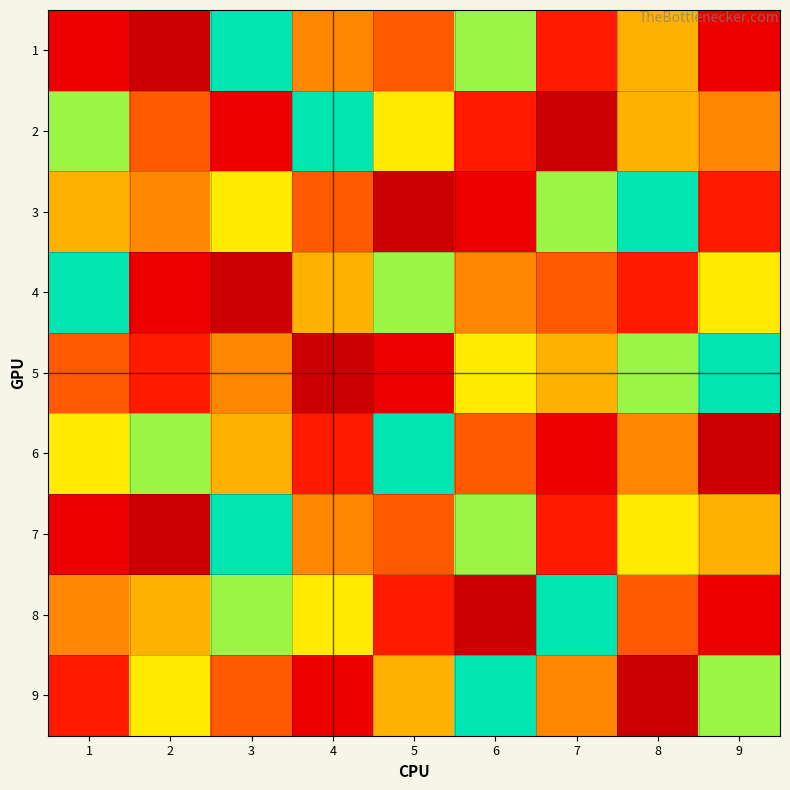

Rank the series at 5 from highest to lowest value.

6, 4, 2, 9, 1, 7, 8, 5, 3